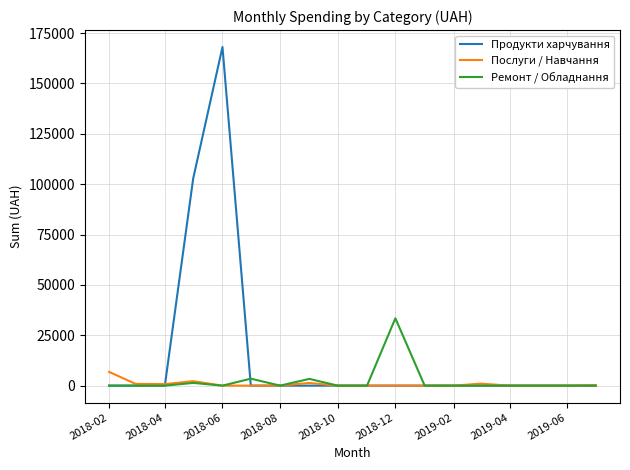

What are all the series names shown in the legend?

Продукти харчування, Послуги / Навчання, Ремонт / Обладнання